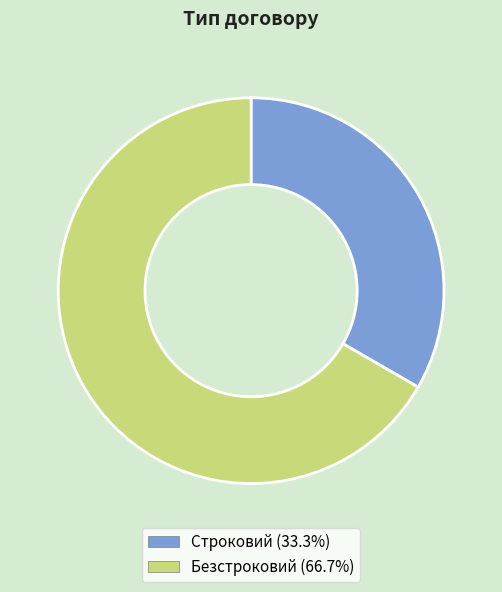

Approximately how many times larger is the value at Безстроковий compared to Строковий?

2.0